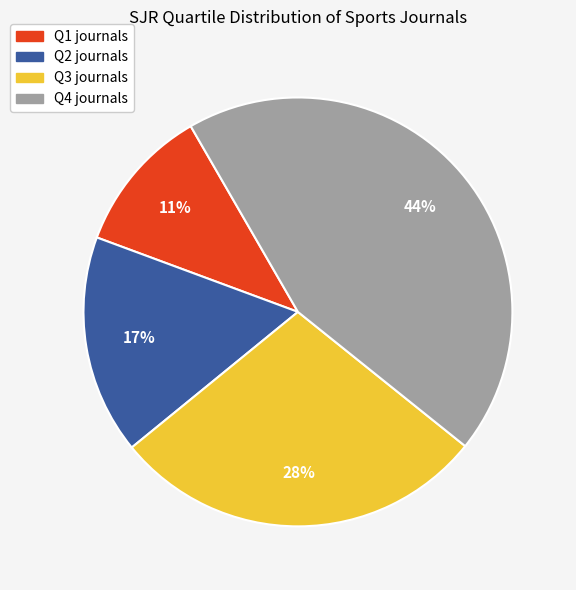

Rank the categories by value from highest to lowest.

Q4, Q3, Q2, Q1